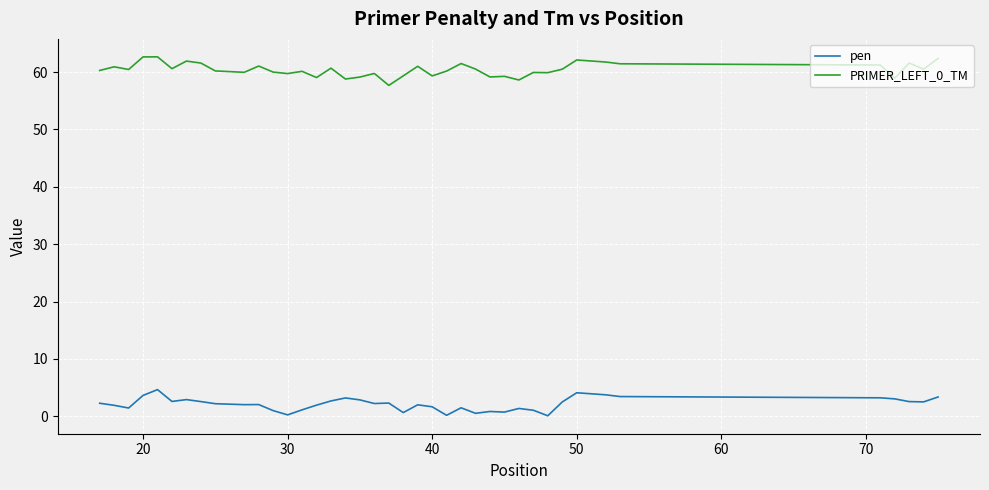

Which series has the largest total across all categories?

PRIMER_LEFT_0_TM